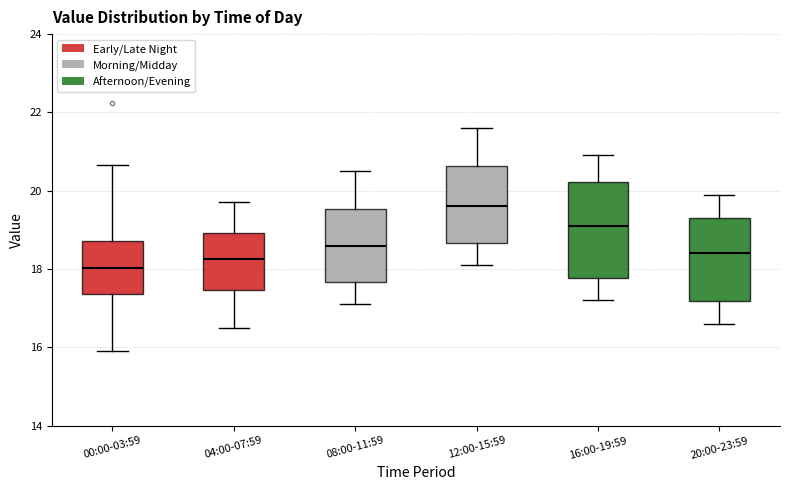

Reading left to right, transcribe this box plot: for each box, give where its median line is, the range the box spans, and where its two whiskers end, as read against the y-axis. The values are not printed on the chart, so give them approximately, as read against the axis.

00:00-03:59: median 18.0, box 17.4 to 18.8, whiskers 16.0 to 20.6
04:00-07:59: median 18.2, box 17.4 to 19.0, whiskers 16.6 to 19.8
08:00-11:59: median 18.6, box 17.6 to 19.6, whiskers 17.2 to 20.6
12:00-15:59: median 19.6, box 18.6 to 20.6, whiskers 18.2 to 21.6
16:00-19:59: median 19.2, box 17.8 to 20.2, whiskers 17.2 to 21.0
20:00-23:59: median 18.4, box 17.2 to 19.4, whiskers 16.6 to 20.0